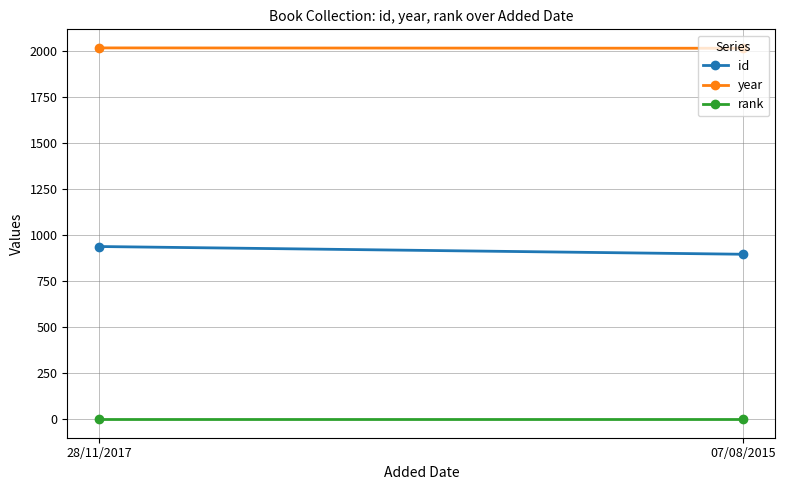

Reading left to right, list all the values displayed in this chart.

id: 28/11/2017=938	07/08/2015=896
year: 28/11/2017=2016	07/08/2015=2014
rank: 28/11/2017=1	07/08/2015=1